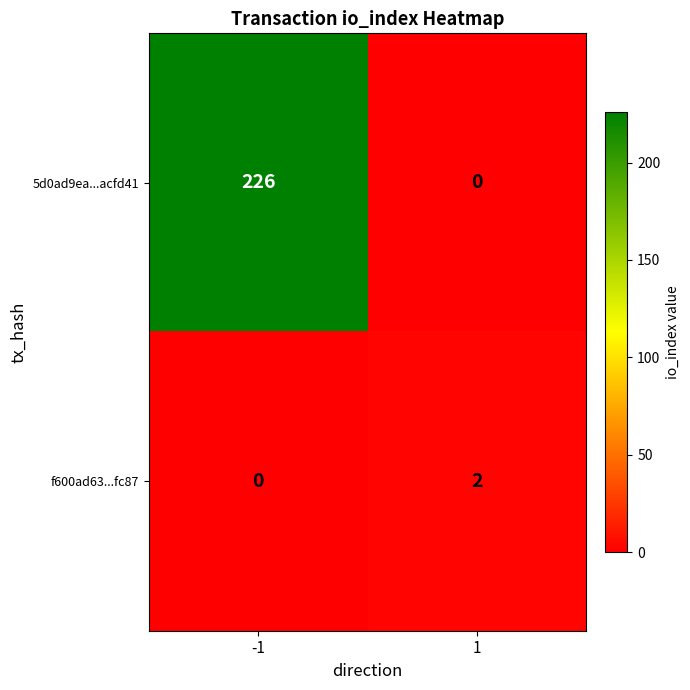

Read the 5d0ad9ea...acfd41 value at -1, to the nearest 5.

225